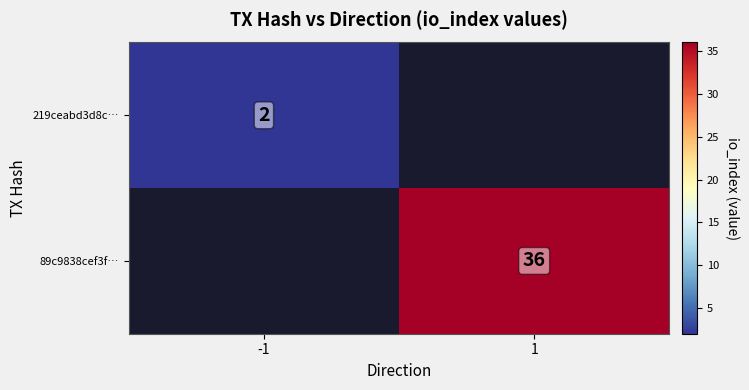

Which label corresponds to the largest value in the chart?

1